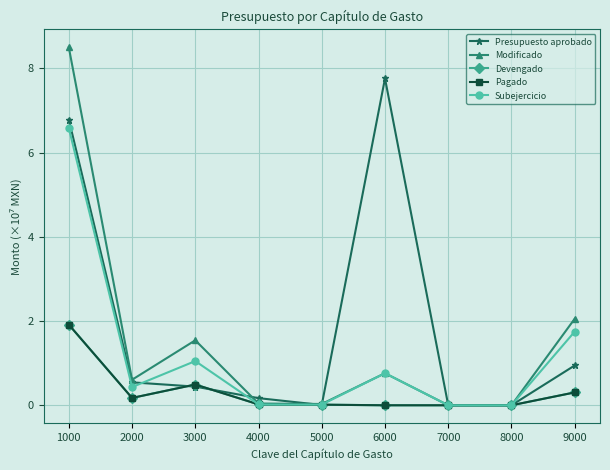

What are all the series names shown in the legend?

Presupuesto aprobado, Modificado, Devengado, Pagado, Subejercicio